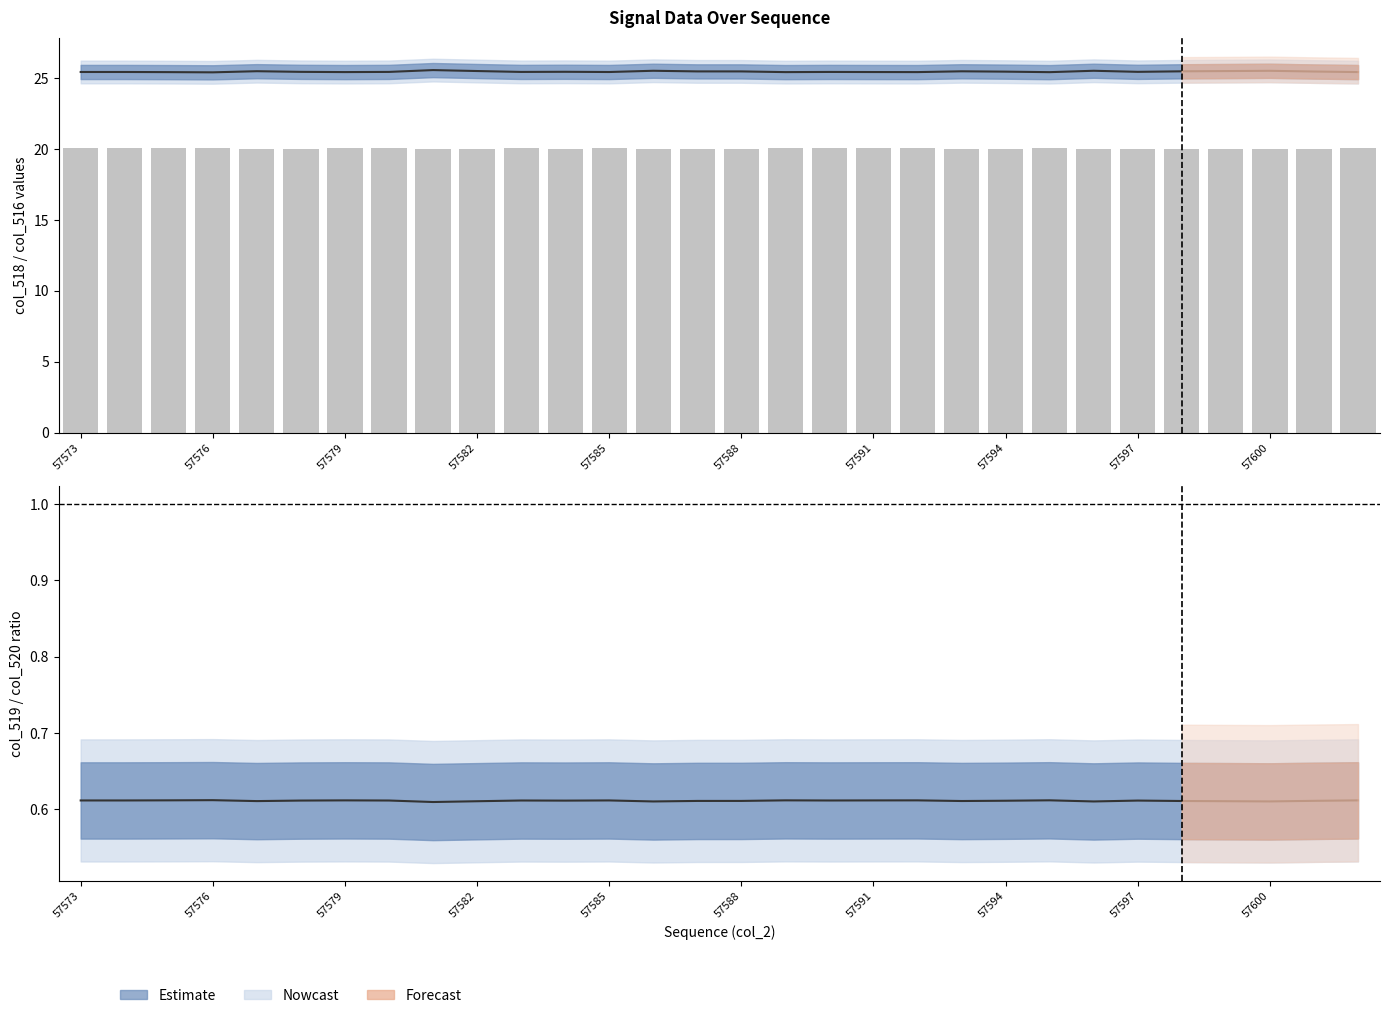

Where does the col_519 (bars) series first go above 20?

57573